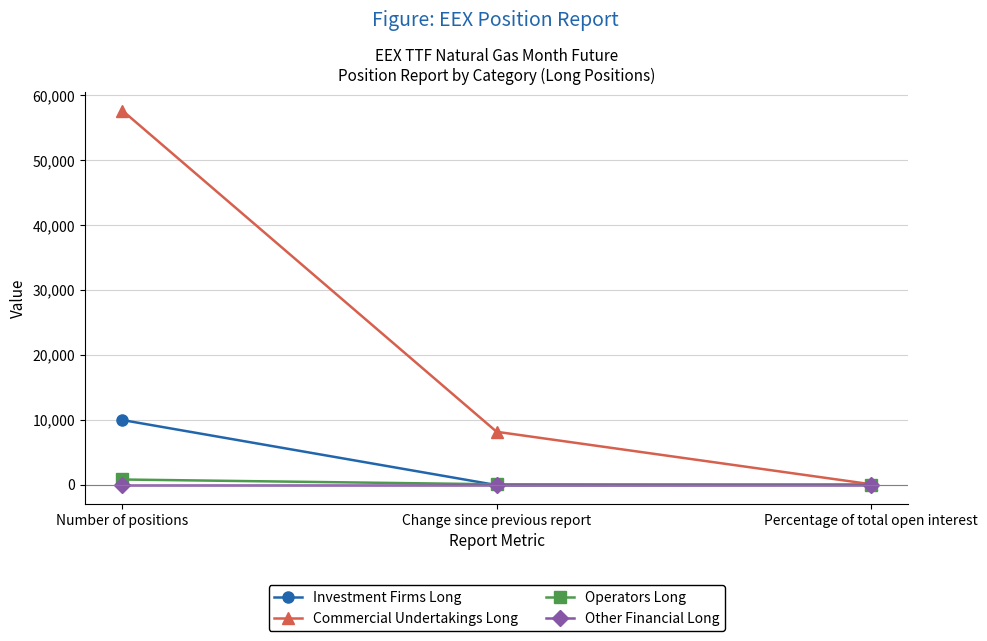

Does the chart have visible grid lines?

Yes